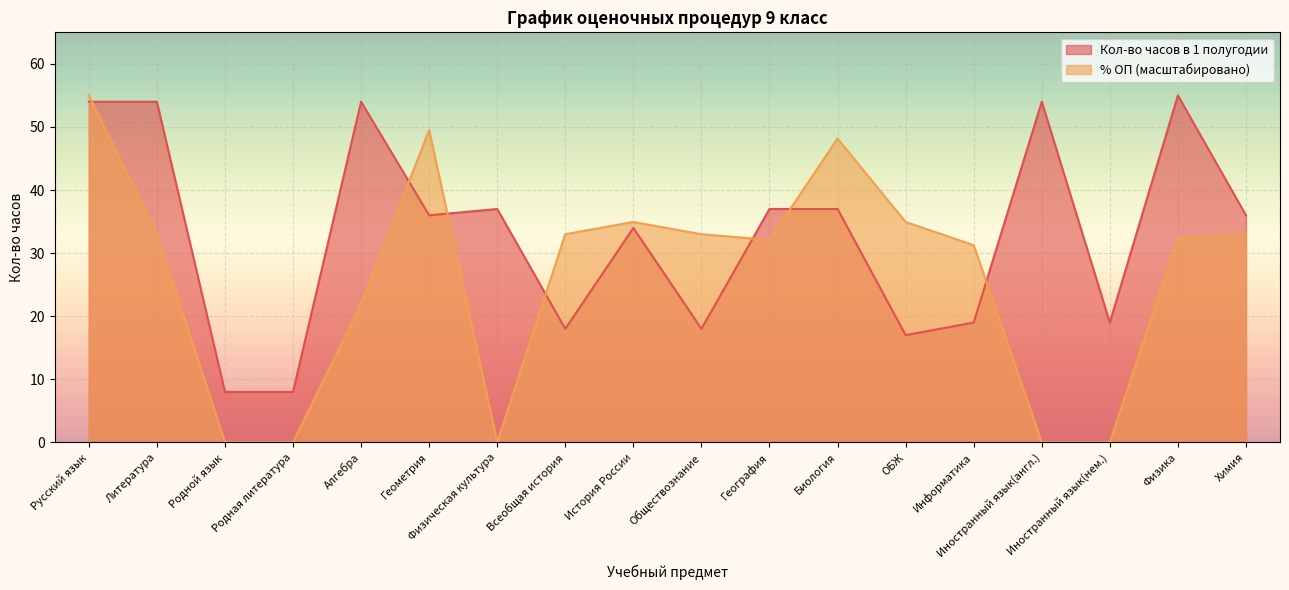

How many distinct data groups are displayed?

2